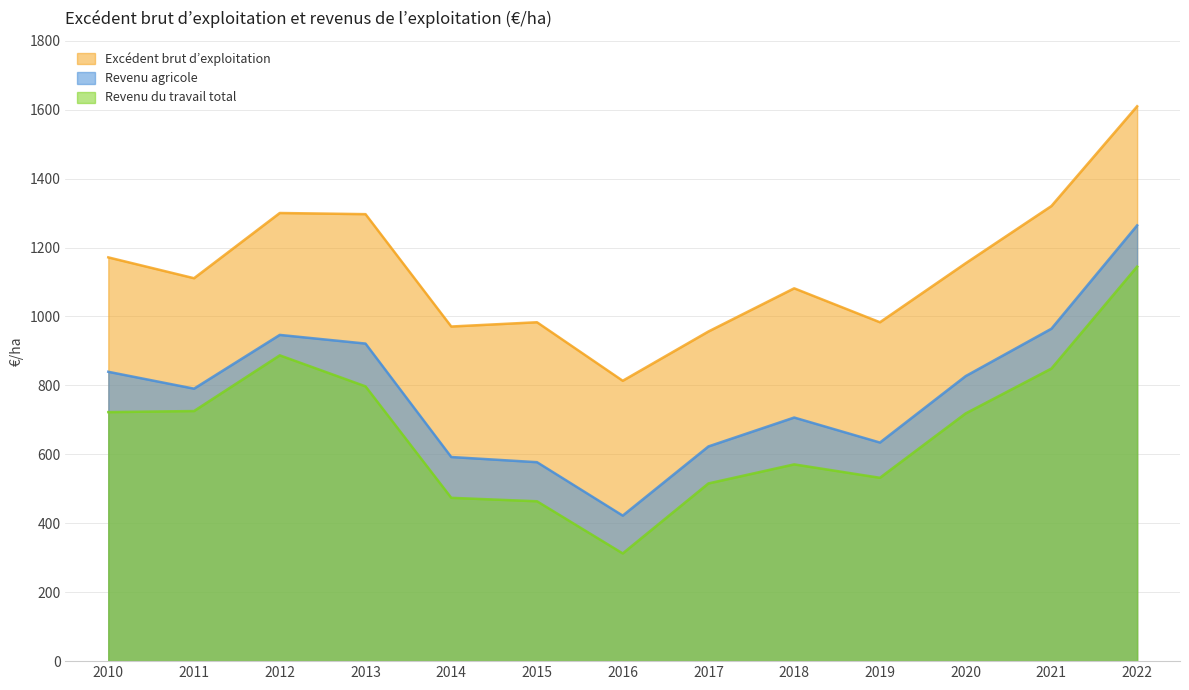

At which category does Revenu du travail total reach its first local valley?

2016